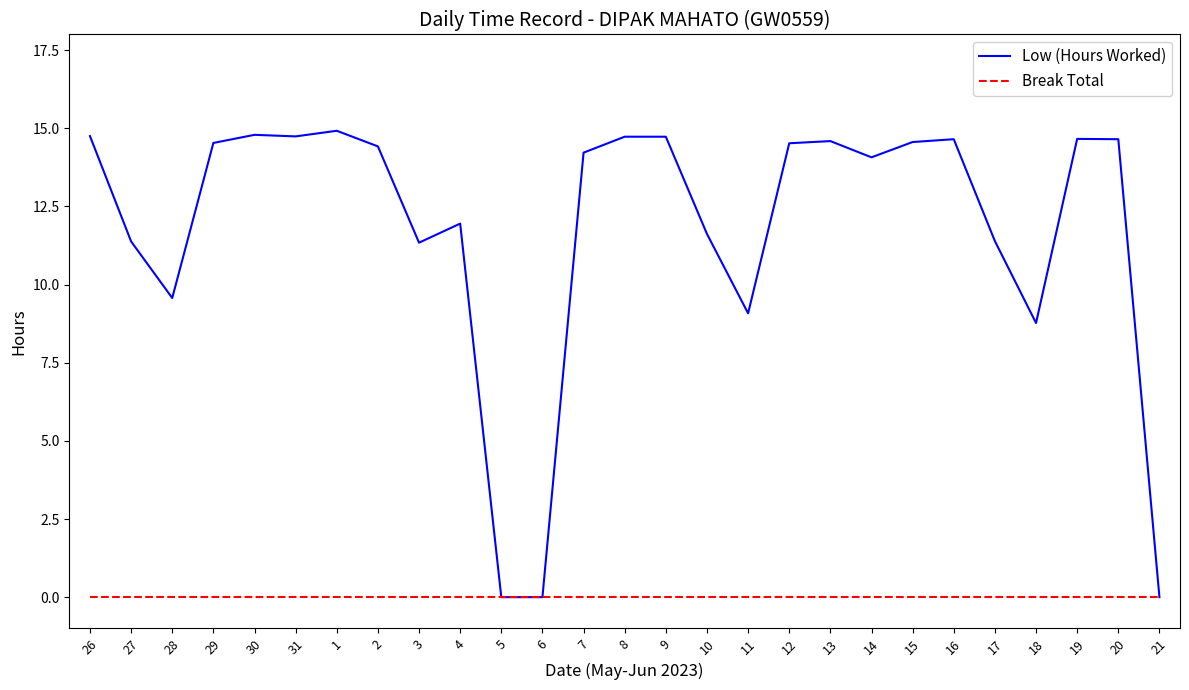

At how many categories does at least one series exceed 1?

24